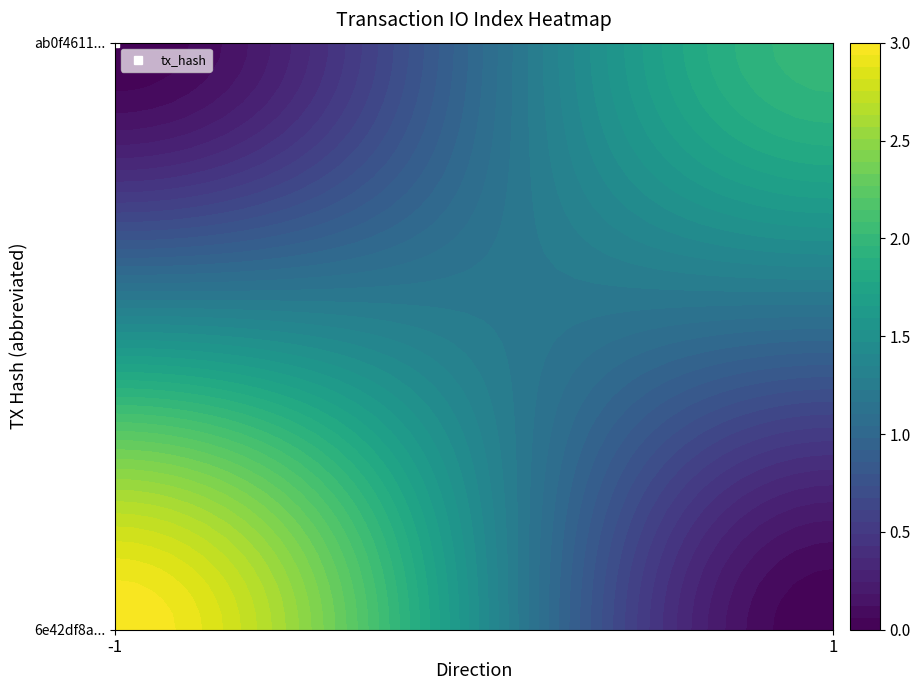

What is the average value of the 6e42df8aa523712abb4db9ad7f777f894911133 series?

1